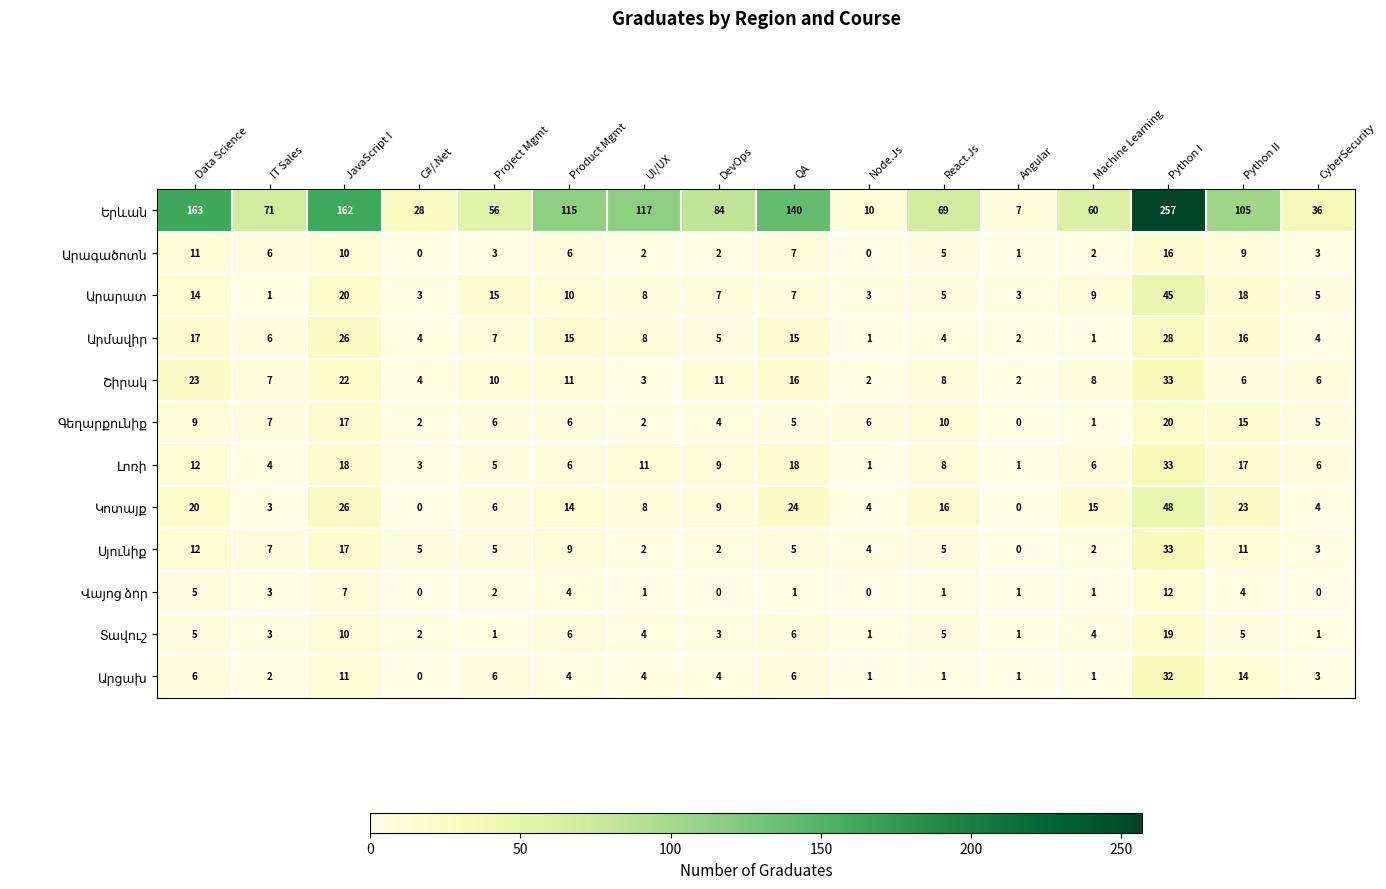

At how many categories does at least one series exceed 201?

1